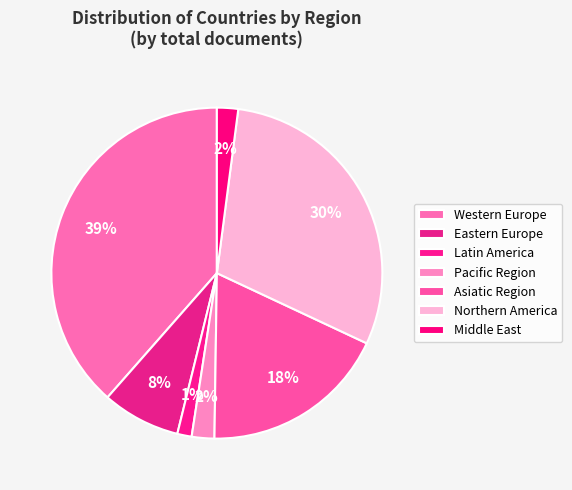

Count the number of slices in the pie.

7